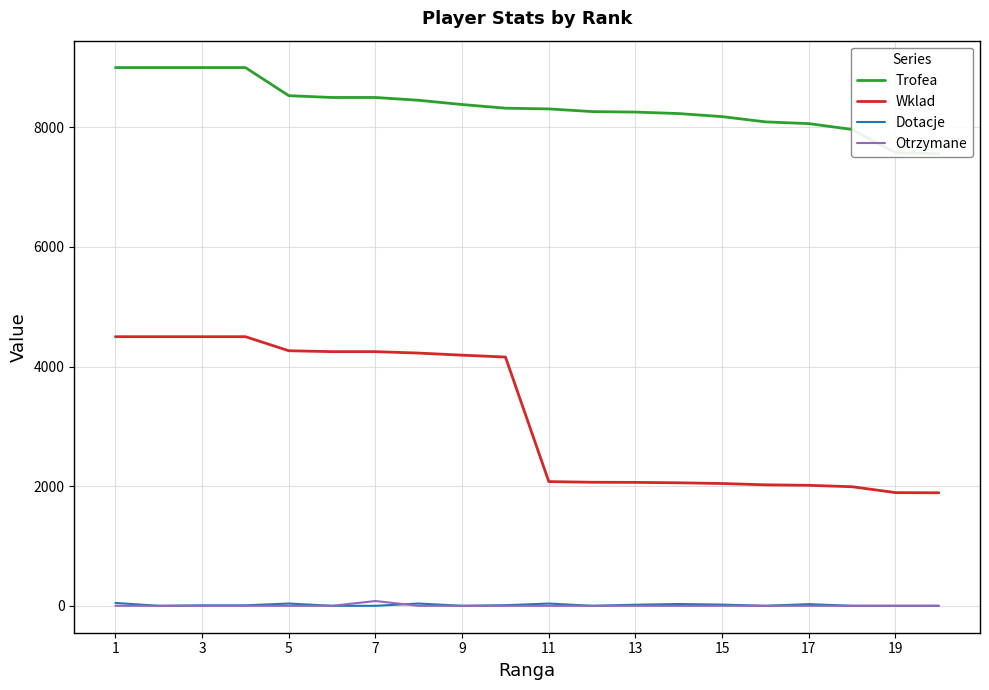

How many values in the Dotacje series exceed 8?

9